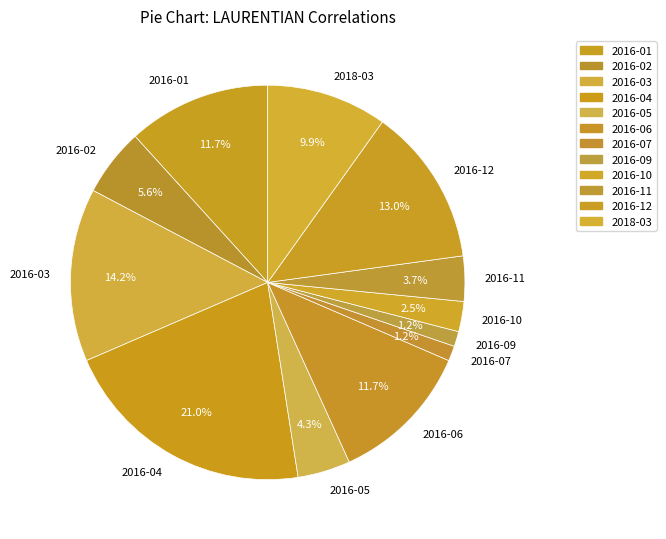

Is there any slice that represents more than half of the pie?

No